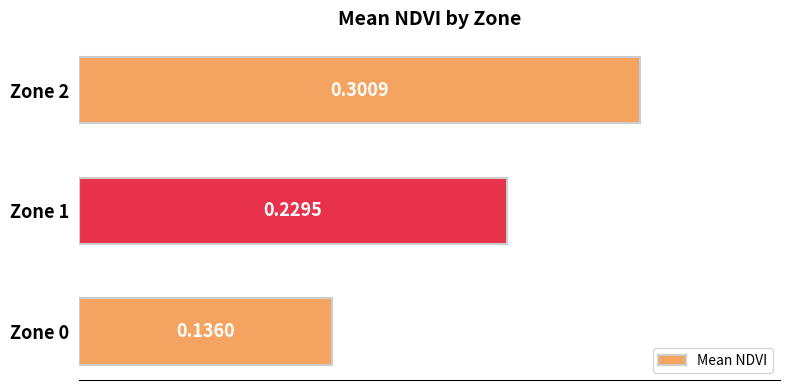

Rank the categories by value from highest to lowest.

Zone 2, Zone 1, Zone 0